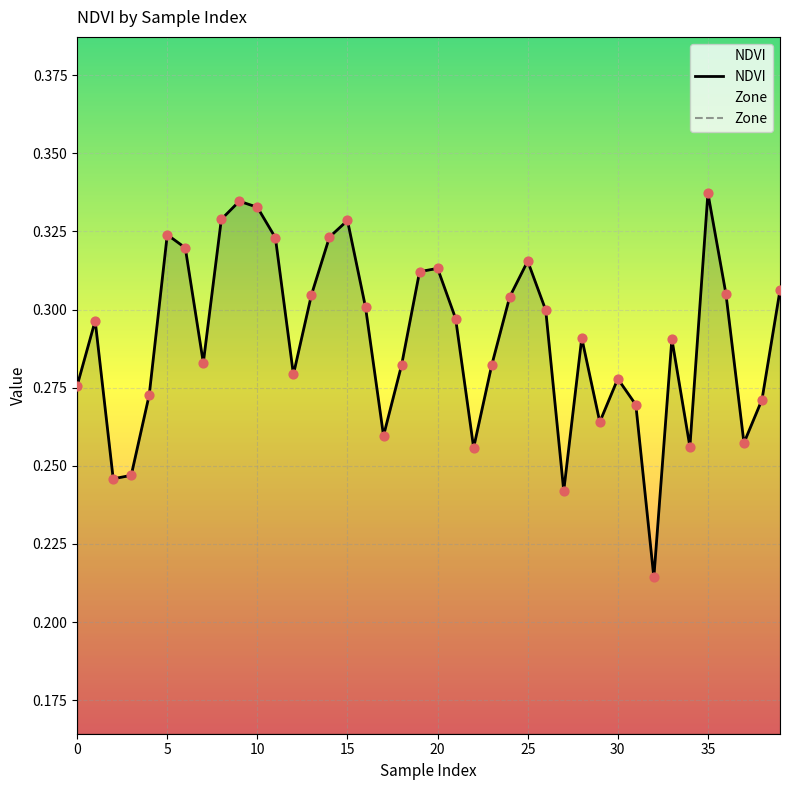

Which series has the widest spread of Y values?

NDVI